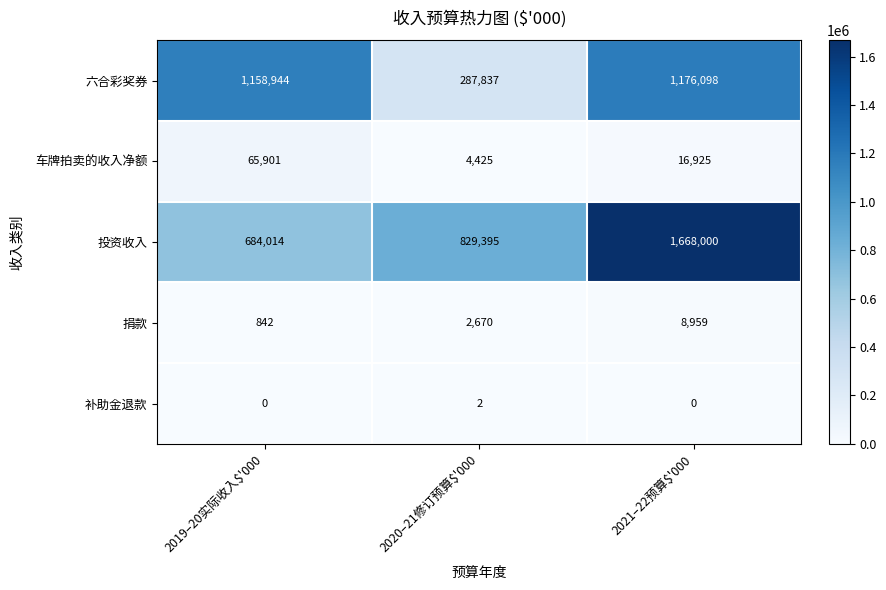

Between 2019–20实际收入$'000 and 2020–21修订预算$'000, which series saw the biggest shift?

六合彩奖券